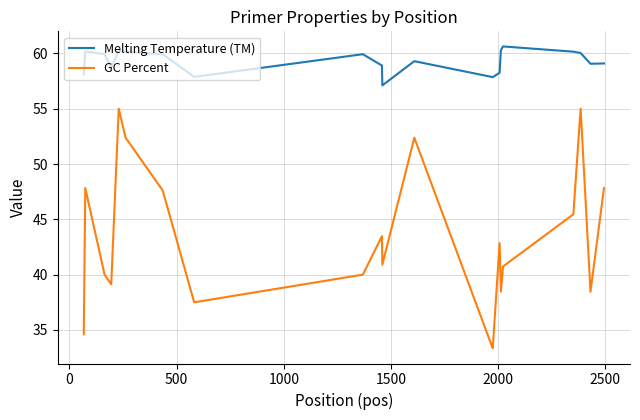

At how many categories does at least one series exceed 56?

20